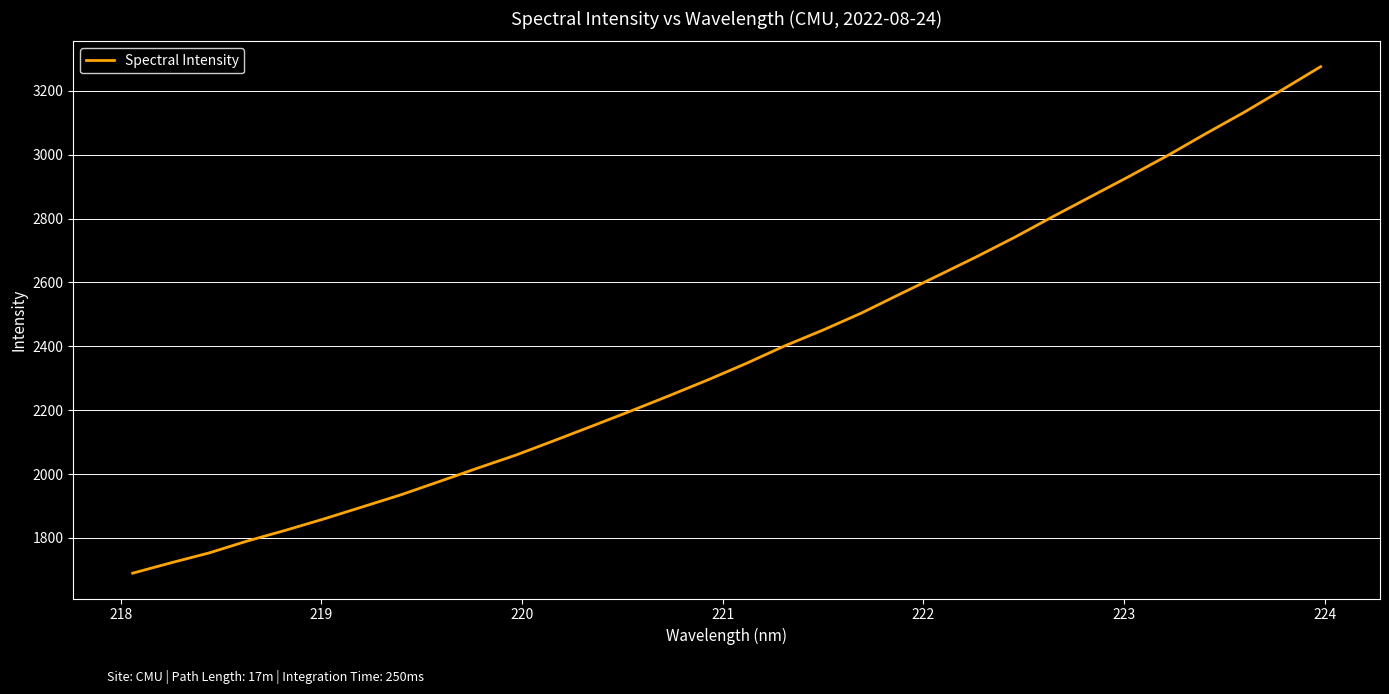

What is the minimum value shown in the chart?

1689.7